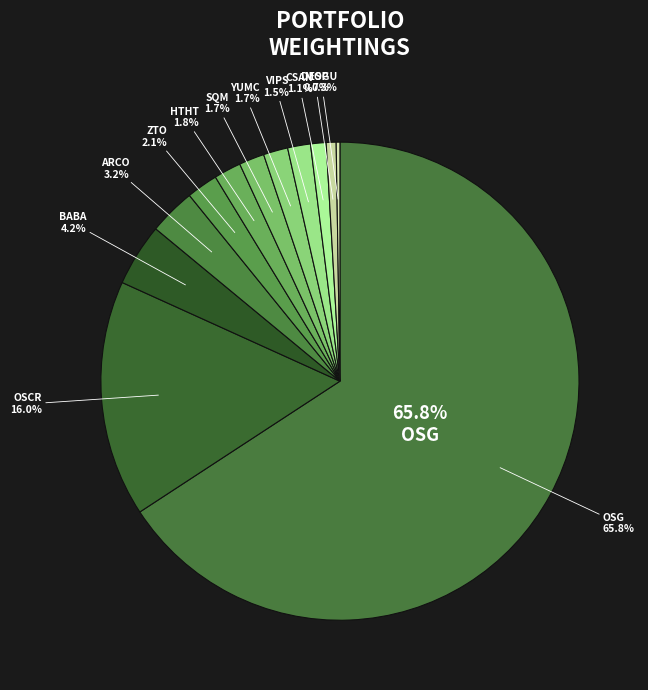

How much of the chart is everything except ARCO?

96.8%